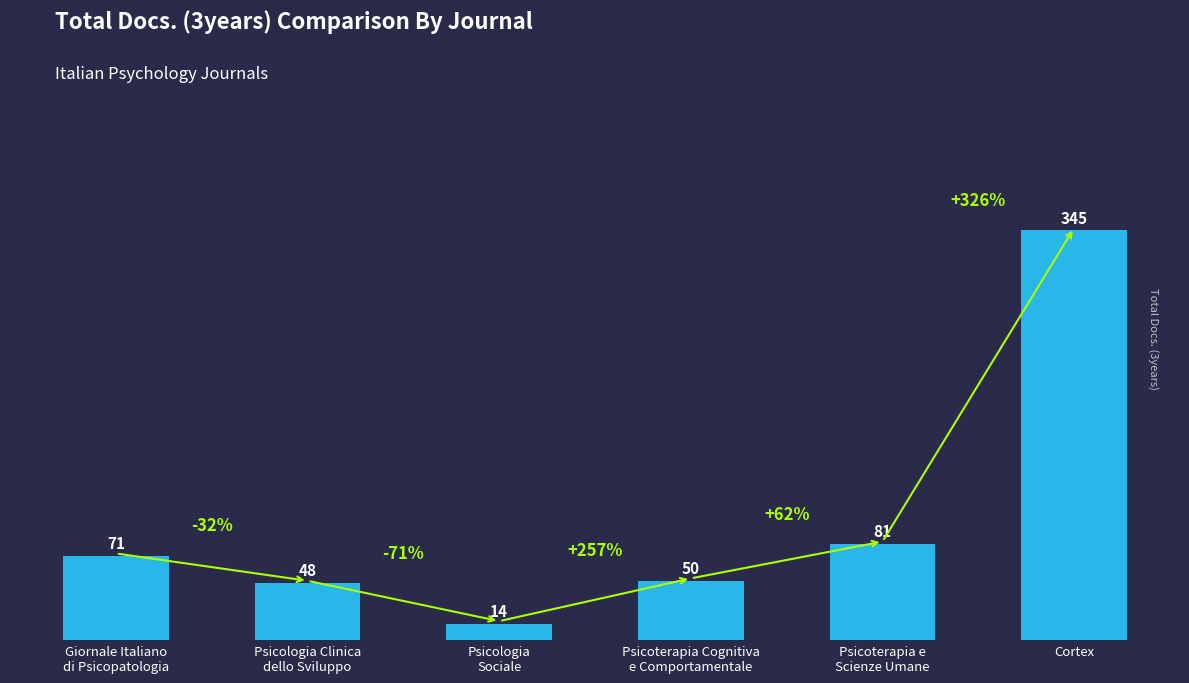

What is the difference between the maximum and second lowest values?

297